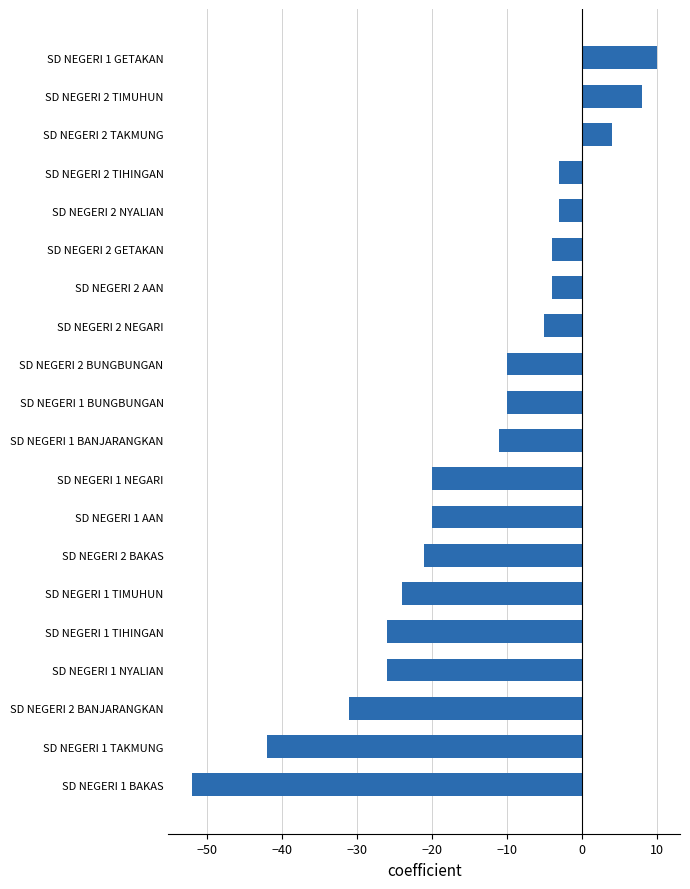

What is the difference between the maximum and second lowest values?

52